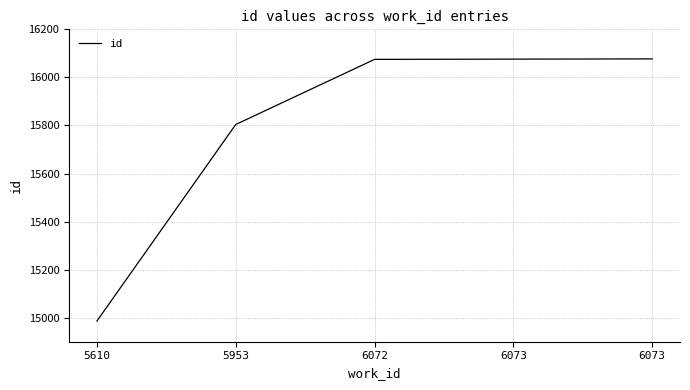

Reading left to right, transcribe all the data shown in this chart.

5610=14986	5953=15804	6072=16075	6073=16076	6073=16077